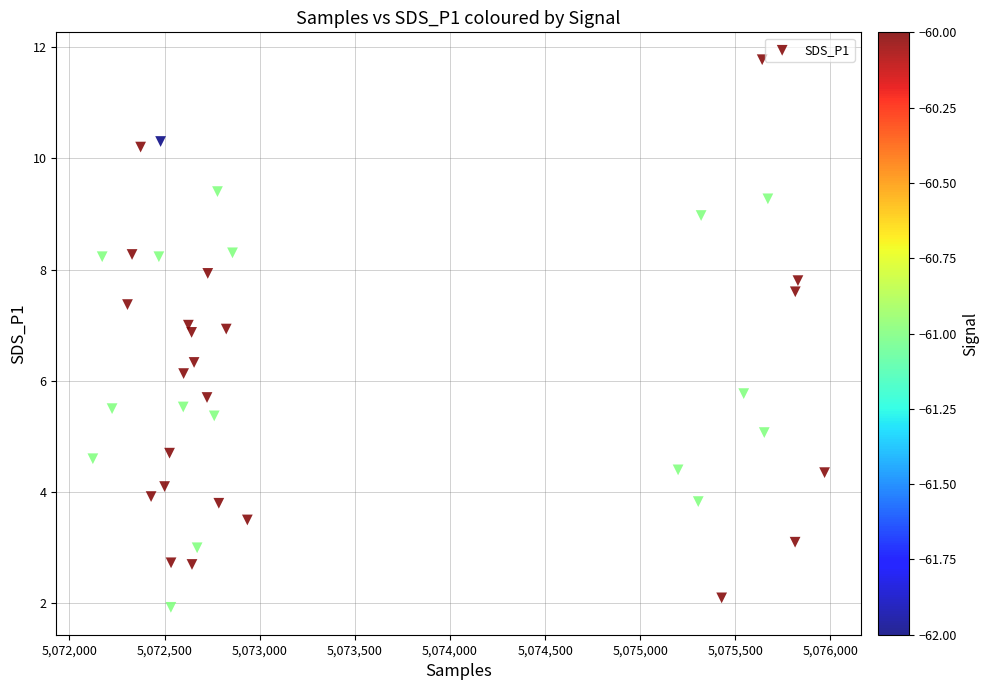

What is the range of X values (max minus min)?

3846.0